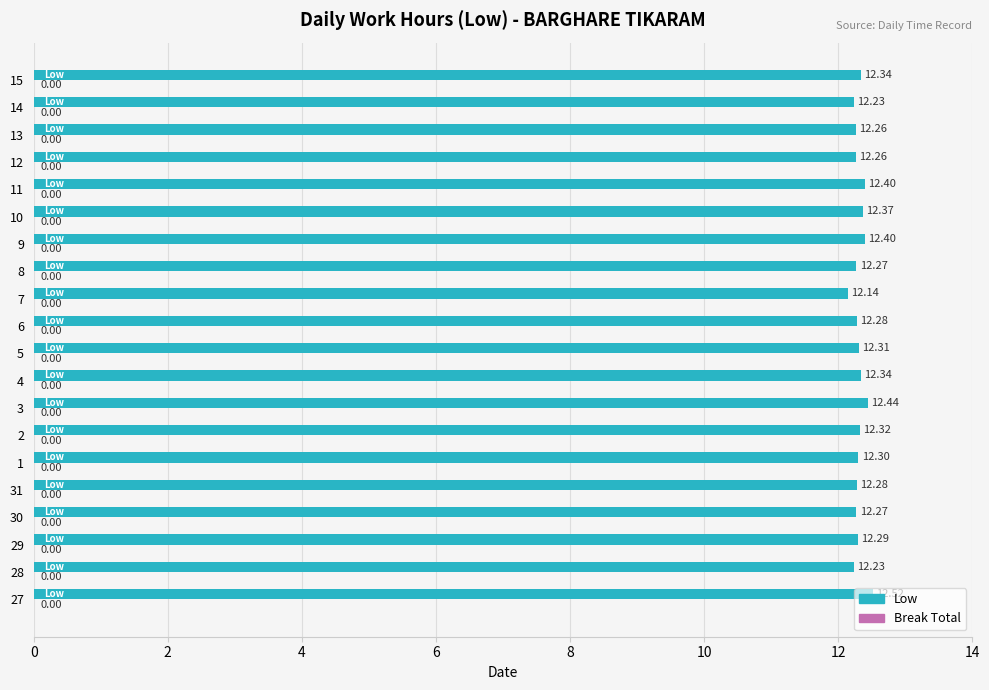

Are the bars grouped side by side (vs. stacked)?

No